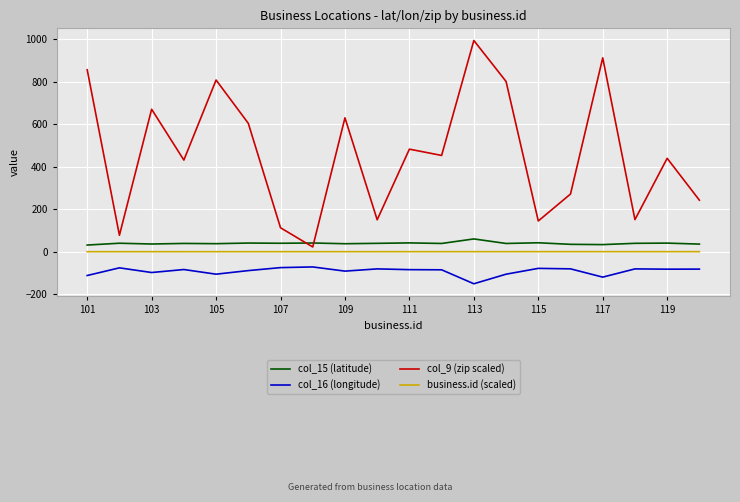

What are all the series names shown in the legend?

col_15 (latitude), col_16 (longitude), col_9 (zip scaled), business.id (scaled)